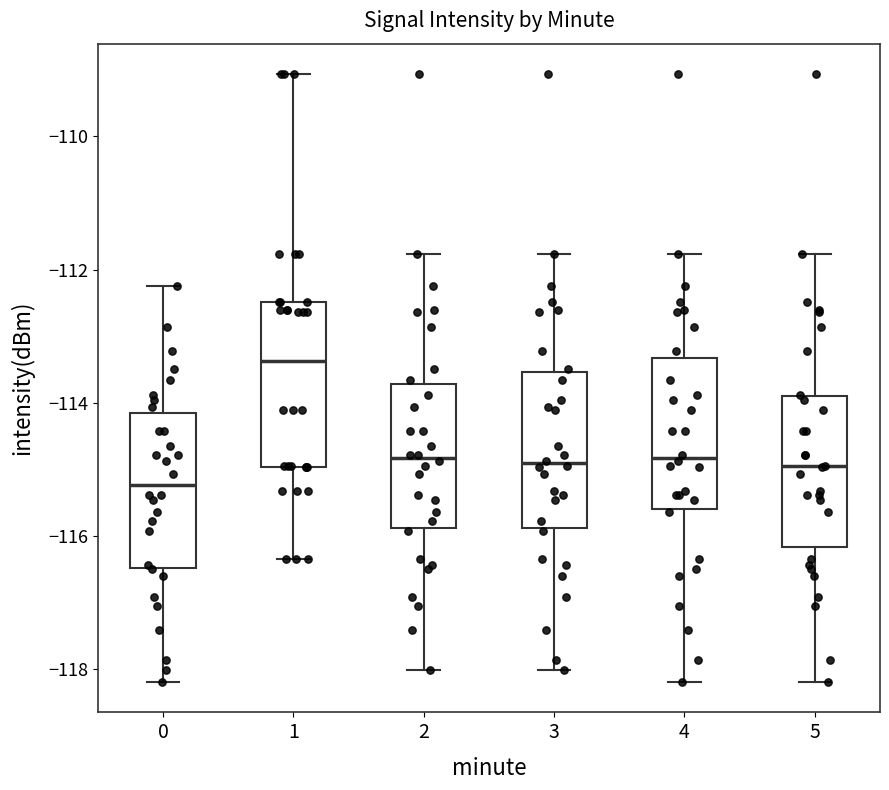

Which box has the highest median line?

1